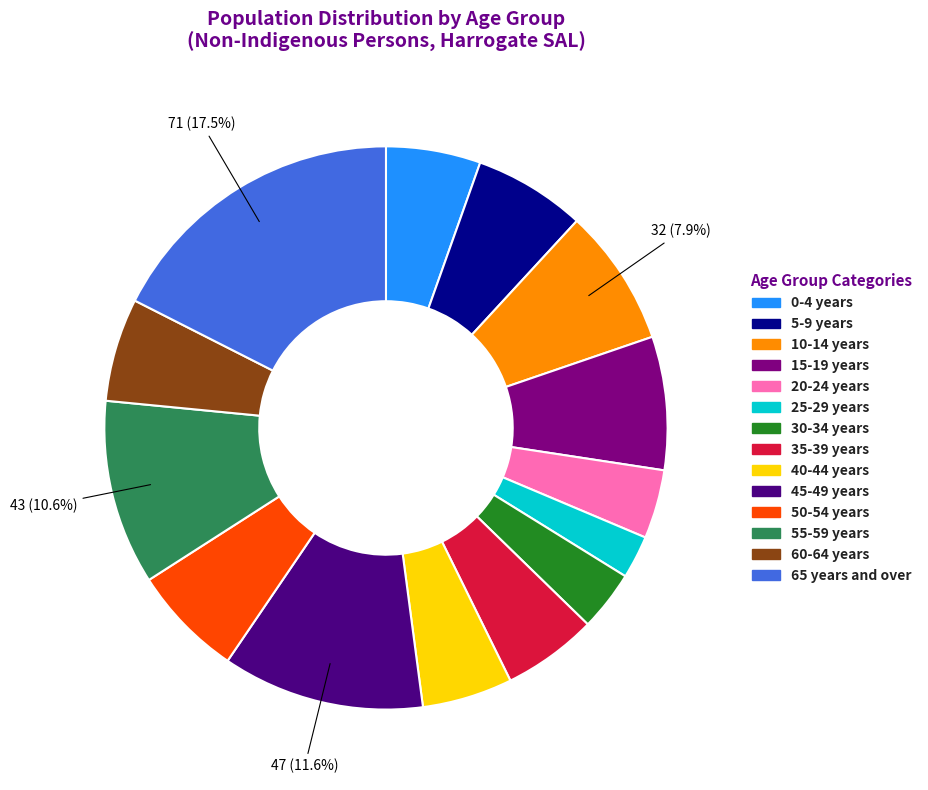

Is it true that 10-14 years is 20% of the pie?

False